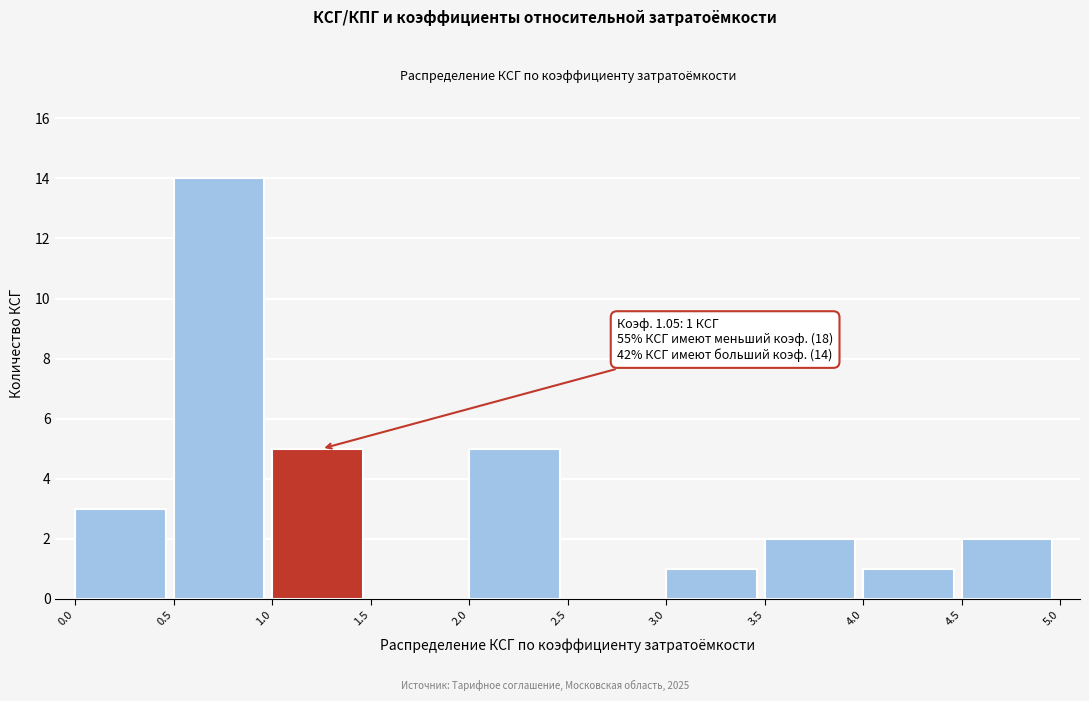

Over which range of the x-axis is the bar tallest?

0.5 to 1.0